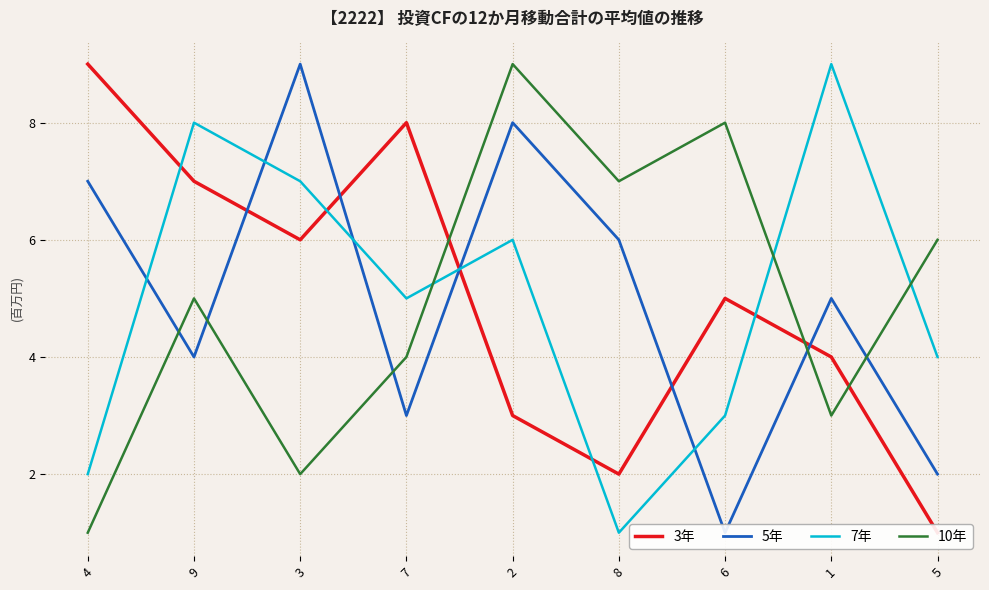

Which has a higher value, 8 or 9?

9